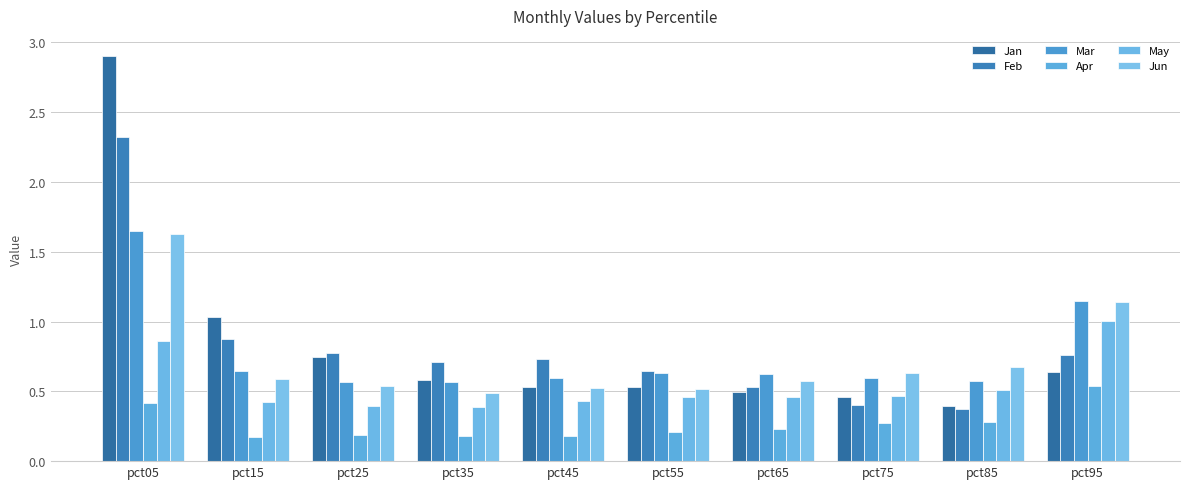

What is the value of the Jan bar at the 6th from the left?

0.5